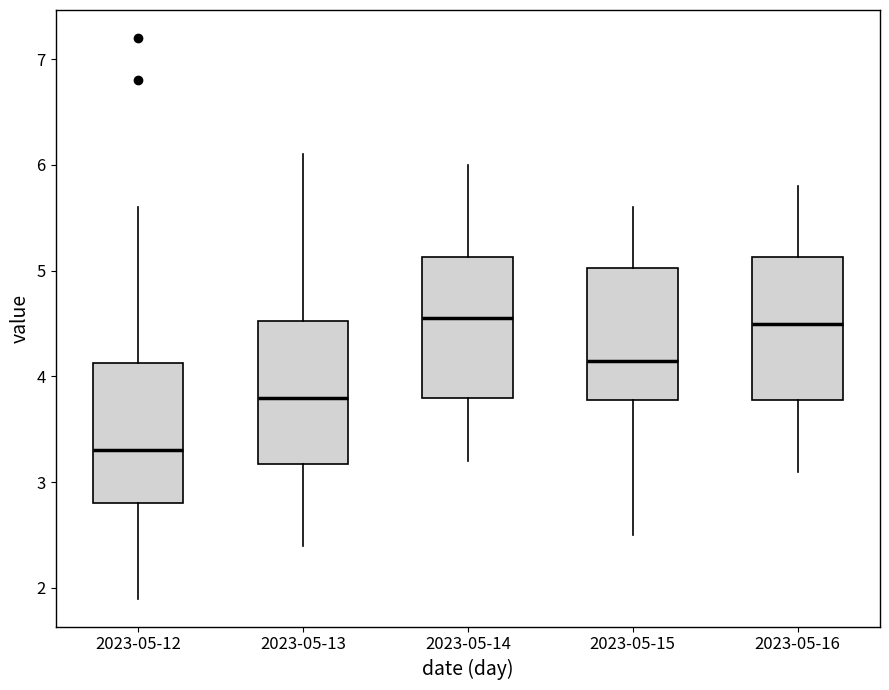

Reading left to right, read every box against the y-axis: the position of its median line, the range the box covers, and the ends of its whiskers. The values are not printed on the chart, so give them approximately, as read against the axis.

2023-05-12: median 3.3, box 2.8 to 4.1, whiskers 1.9 to 5.6
2023-05-13: median 3.8, box 3.2 to 4.5, whiskers 2.4 to 6.1
2023-05-14: median 4.6, box 3.8 to 5.1, whiskers 3.2 to 6.0
2023-05-15: median 4.2, box 3.8 to 5.0, whiskers 2.5 to 5.6
2023-05-16: median 4.5, box 3.8 to 5.1, whiskers 3.1 to 5.8